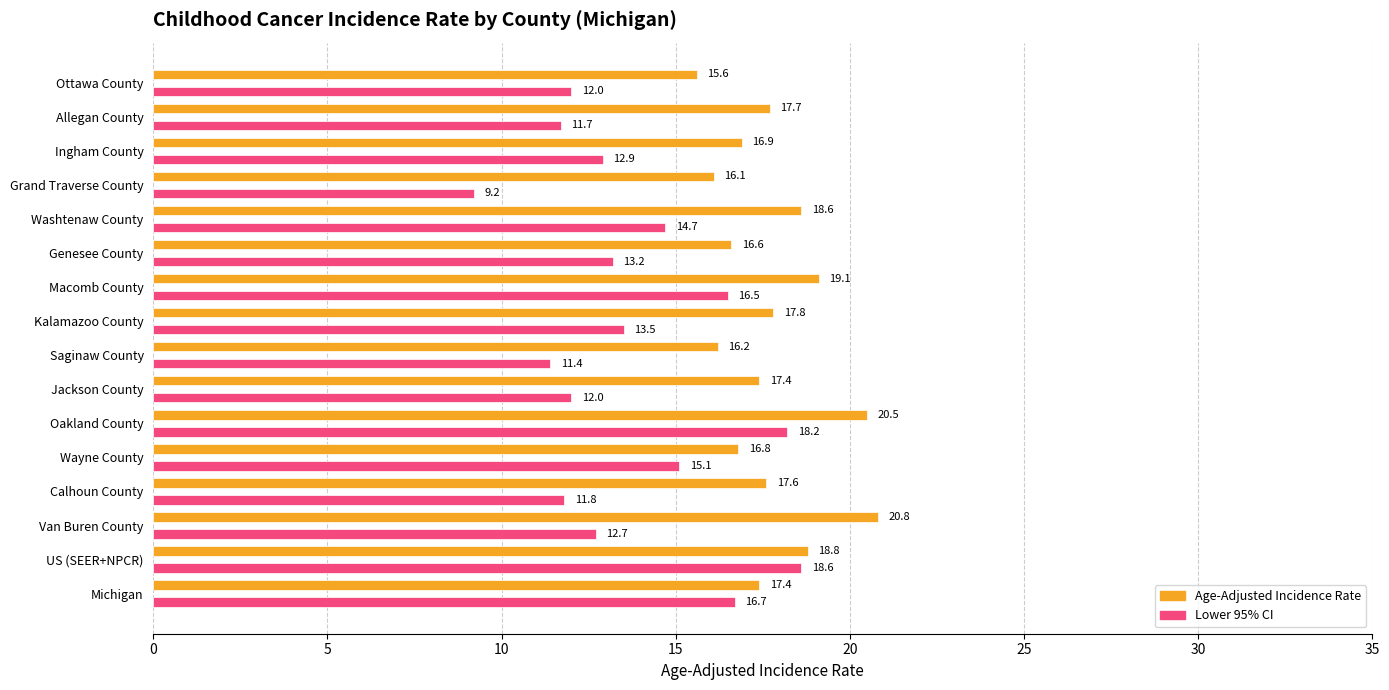

Which series changed the most between Oakland County and Allegan County?

Lower 95% CI